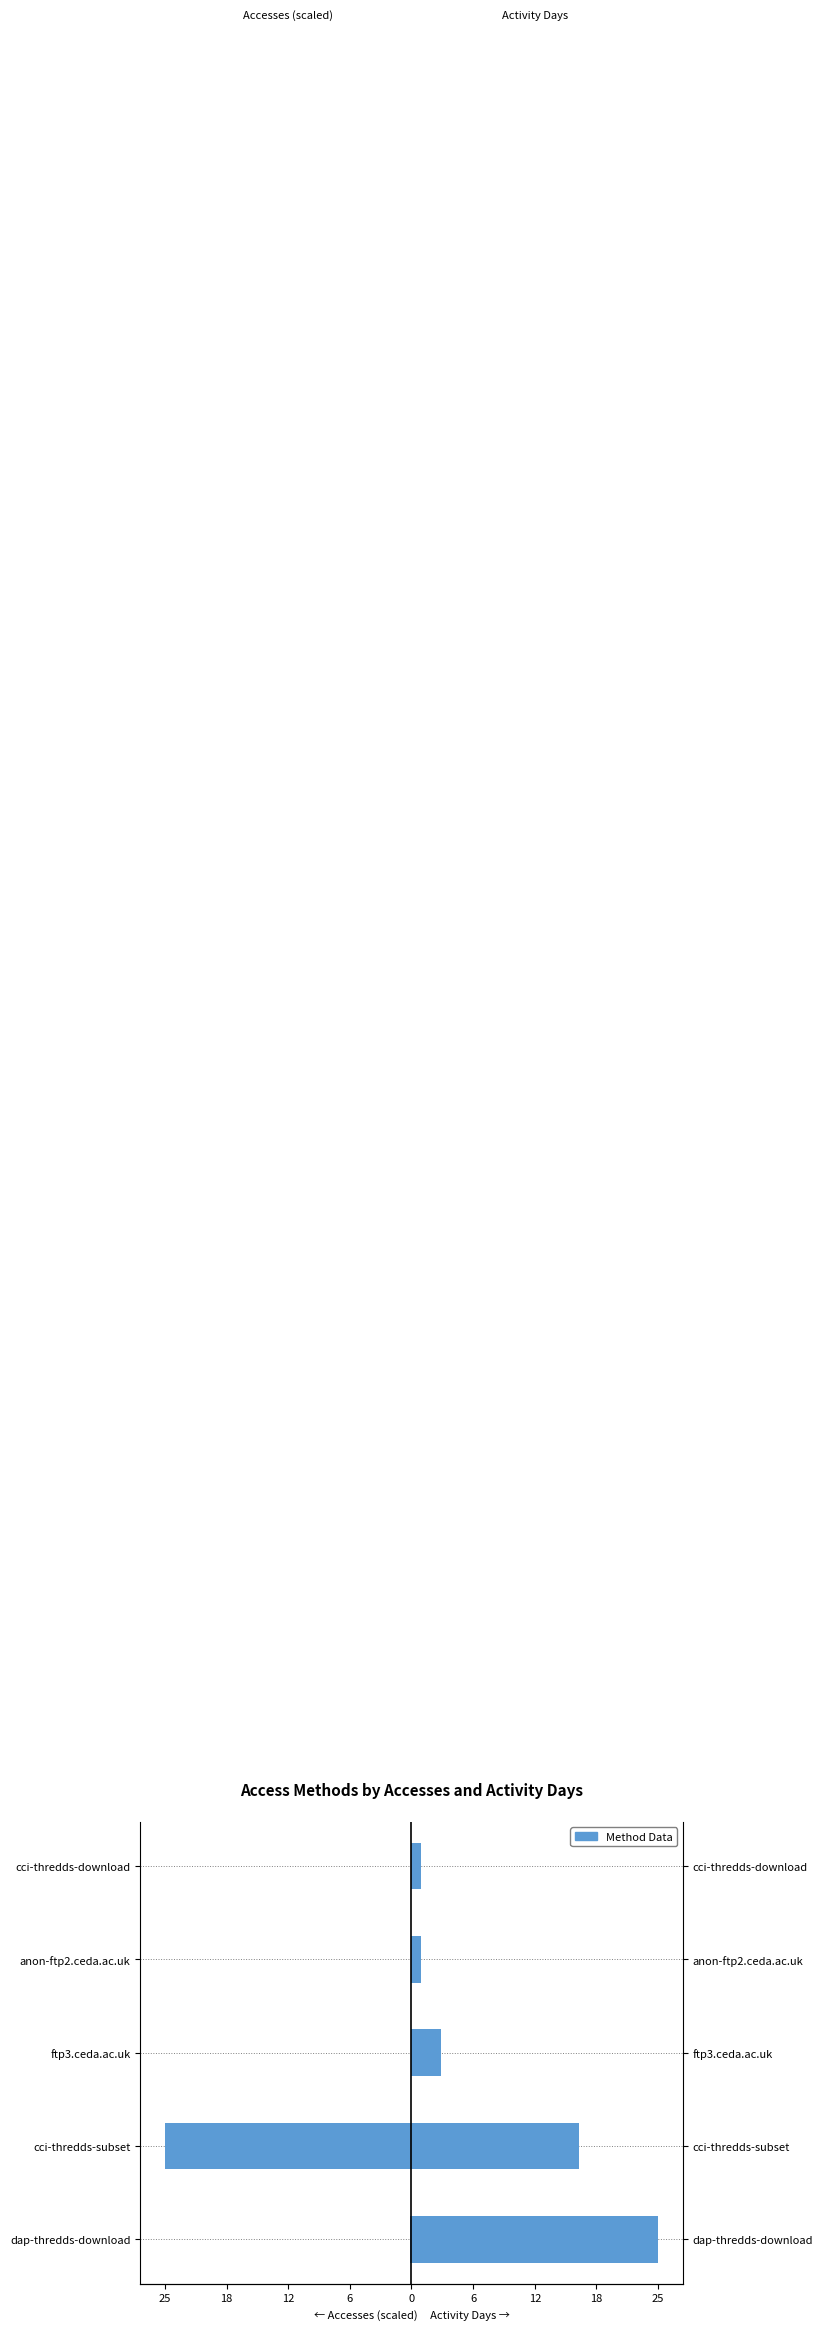

Between ftp3.ceda.ac.uk and cci-thredds-download, which series saw the biggest shift?

Activity Days